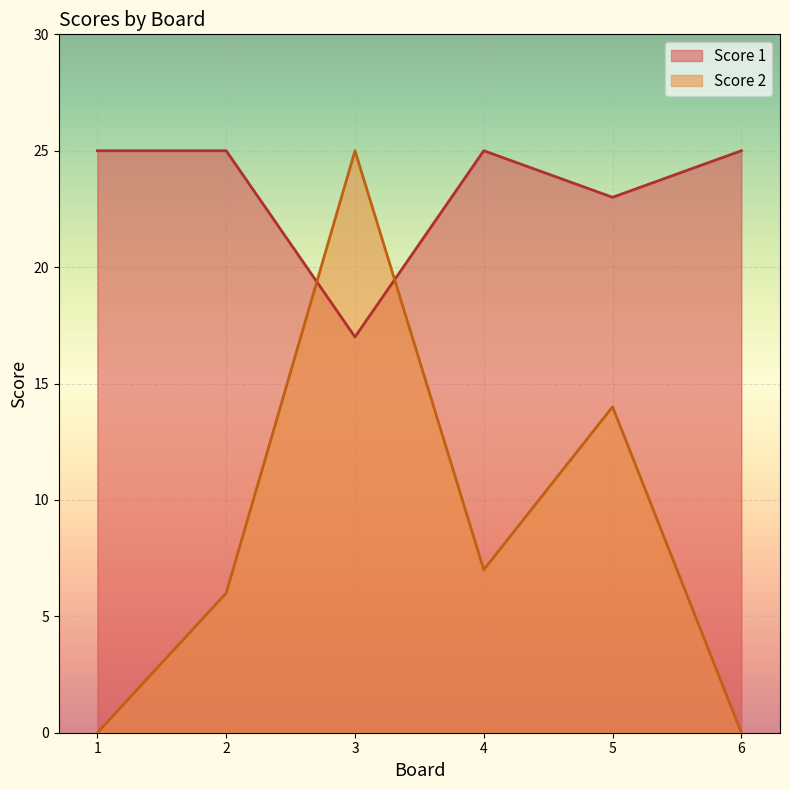

What is the sum of the Score 1 values at 1 and 4?

50